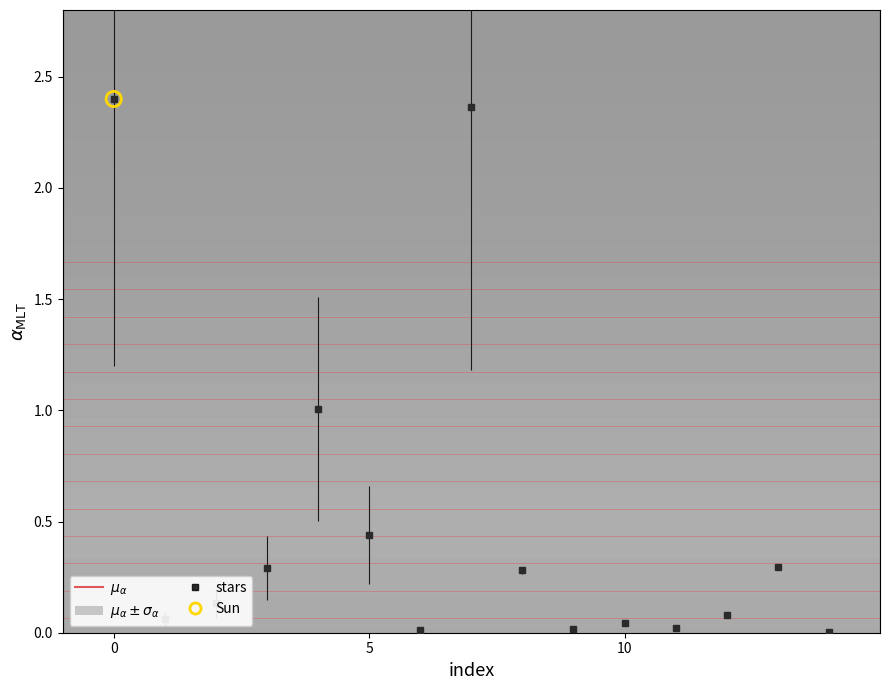

What is the average value?

0.5